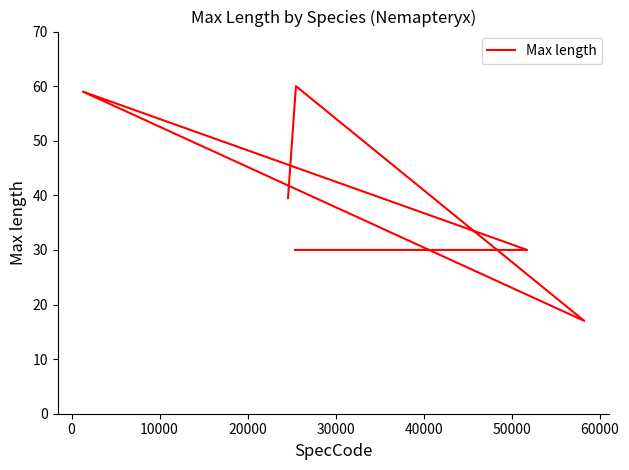

What is the minimum value shown in the chart?

17.0